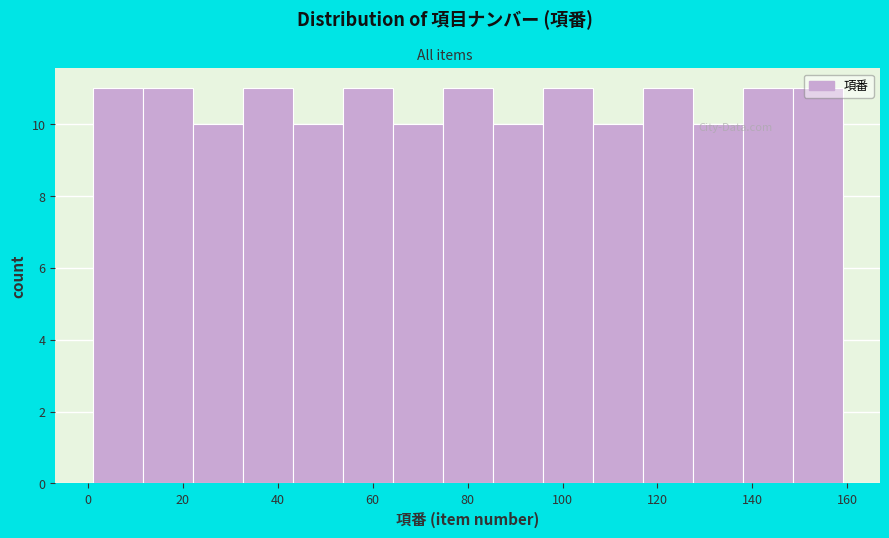

Reading left to right, transcribe this chart: for each bar, give the range it covers on the x-axis and its height. Neither the bar edges nor the heights are printed on the chart, so give them approximately, as read against the axes.

2 to 12: 11
12 to 22: 11
22 to 32: 10
32 to 44: 11
44 to 54: 10
54 to 64: 11
64 to 74: 10
74 to 86: 11
86 to 96: 10
96 to 106: 11
106 to 116: 10
116 to 128: 11
128 to 138: 10
138 to 148: 11
148 to 160: 11